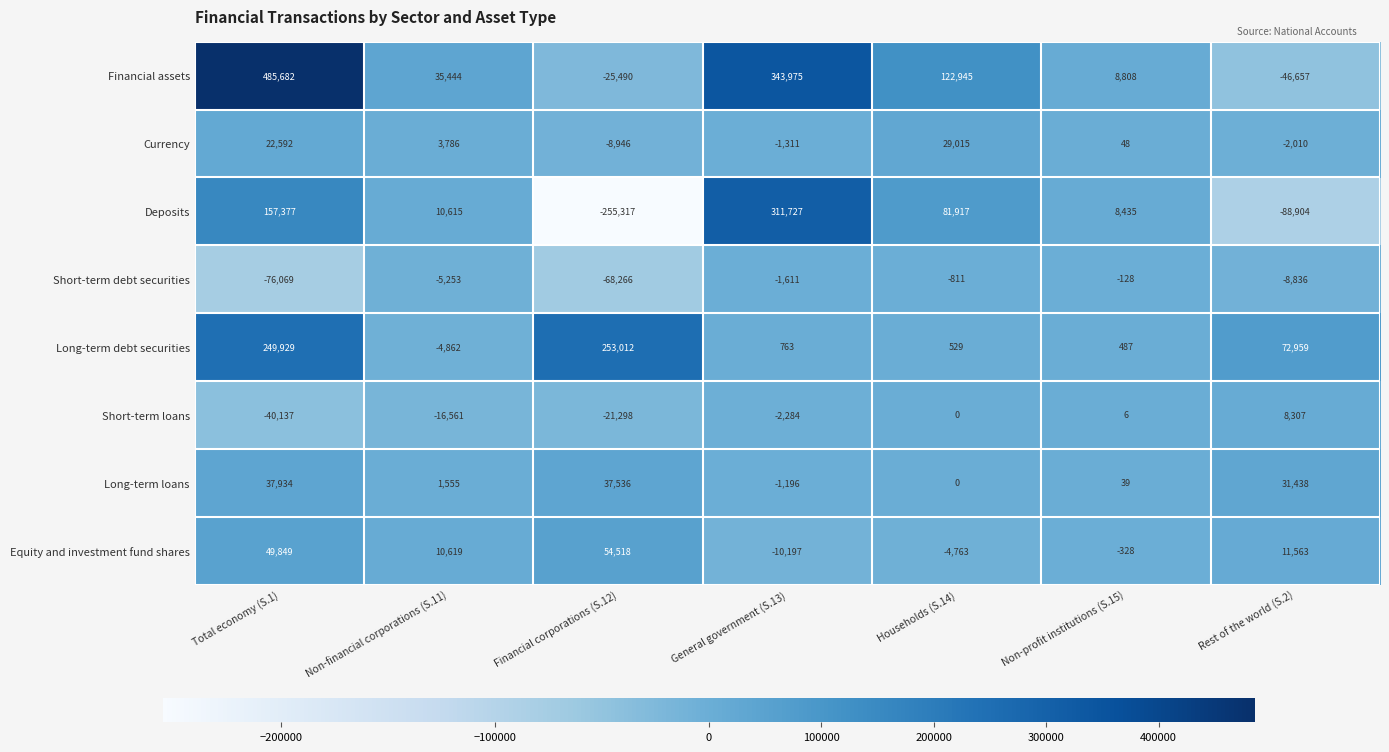

Rank the series by their maximum value, from highest to lowest.

Financial assets, Deposits, Long-term debt securities, Equity and investment fund shares, Long-term loans, Currency, Short-term loans, Short-term debt securities